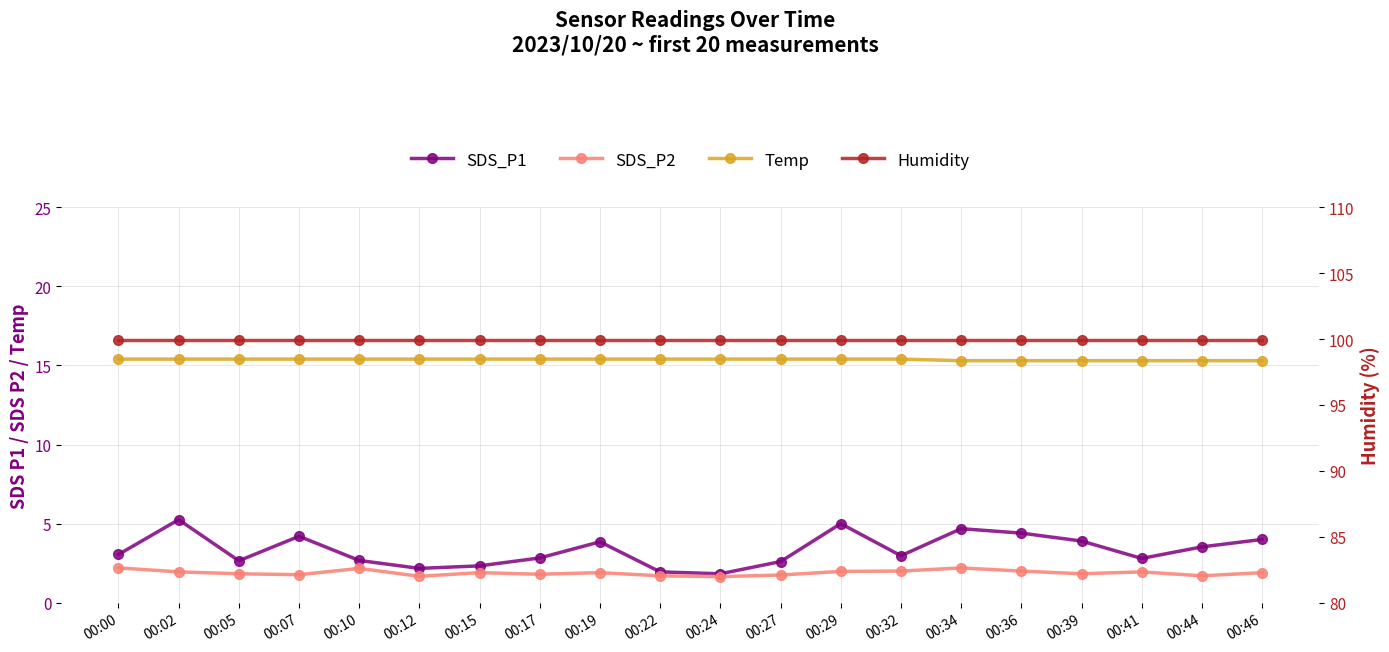

Reading left to right, what are all the values shown in this chart?

SDS_P1: 00:00=3.0	00:02=5.2	00:05=2.6	00:07=4.2	00:10=2.7	00:12=2.2	00:15=2.3	00:17=2.8	00:19=3.9	00:22=1.9	00:24=1.8	00:27=2.6	00:29=5.0	00:32=3.0	00:34=4.7	00:36=4.4	00:39=3.9	00:41=2.8	00:44=3.5	00:46=4.0
SDS_P2: 00:00=2.2	00:02=1.9	00:05=1.8	00:07=1.8	00:10=2.2	00:12=1.7	00:15=1.9	00:17=1.8	00:19=1.9	00:22=1.7	00:24=1.6	00:27=1.8	00:29=2.0	00:32=2.0	00:34=2.2	00:36=2.0	00:39=1.8	00:41=1.9	00:44=1.7	00:46=1.9
Temp: 00:00=15.4	00:02=15.4	00:05=15.4	00:07=15.4	00:10=15.4	00:12=15.4	00:15=15.4	00:17=15.4	00:19=15.4	00:22=15.4	00:24=15.4	00:27=15.4	00:29=15.4	00:32=15.4	00:34=15.3	00:36=15.3	00:39=15.3	00:41=15.3	00:44=15.3	00:46=15.3
Humidity: 00:00=99.9	00:02=99.9	00:05=99.9	00:07=99.9	00:10=99.9	00:12=99.9	00:15=99.9	00:17=99.9	00:19=99.9	00:22=99.9	00:24=99.9	00:27=99.9	00:29=99.9	00:32=99.9	00:34=99.9	00:36=99.9	00:39=99.9	00:41=99.9	00:44=99.9	00:46=99.9